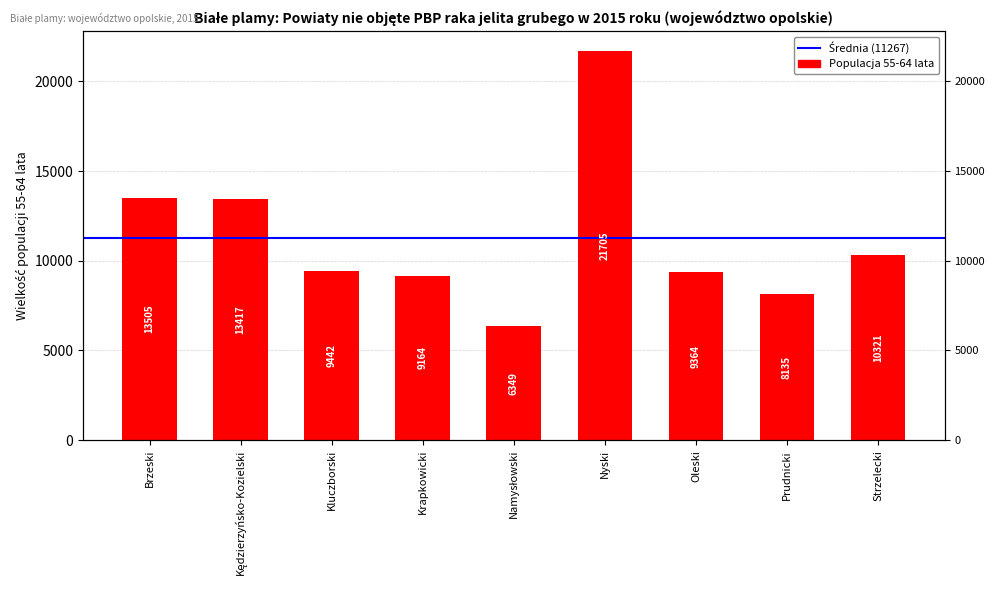

Which category has the highest value across all series?

Nyski